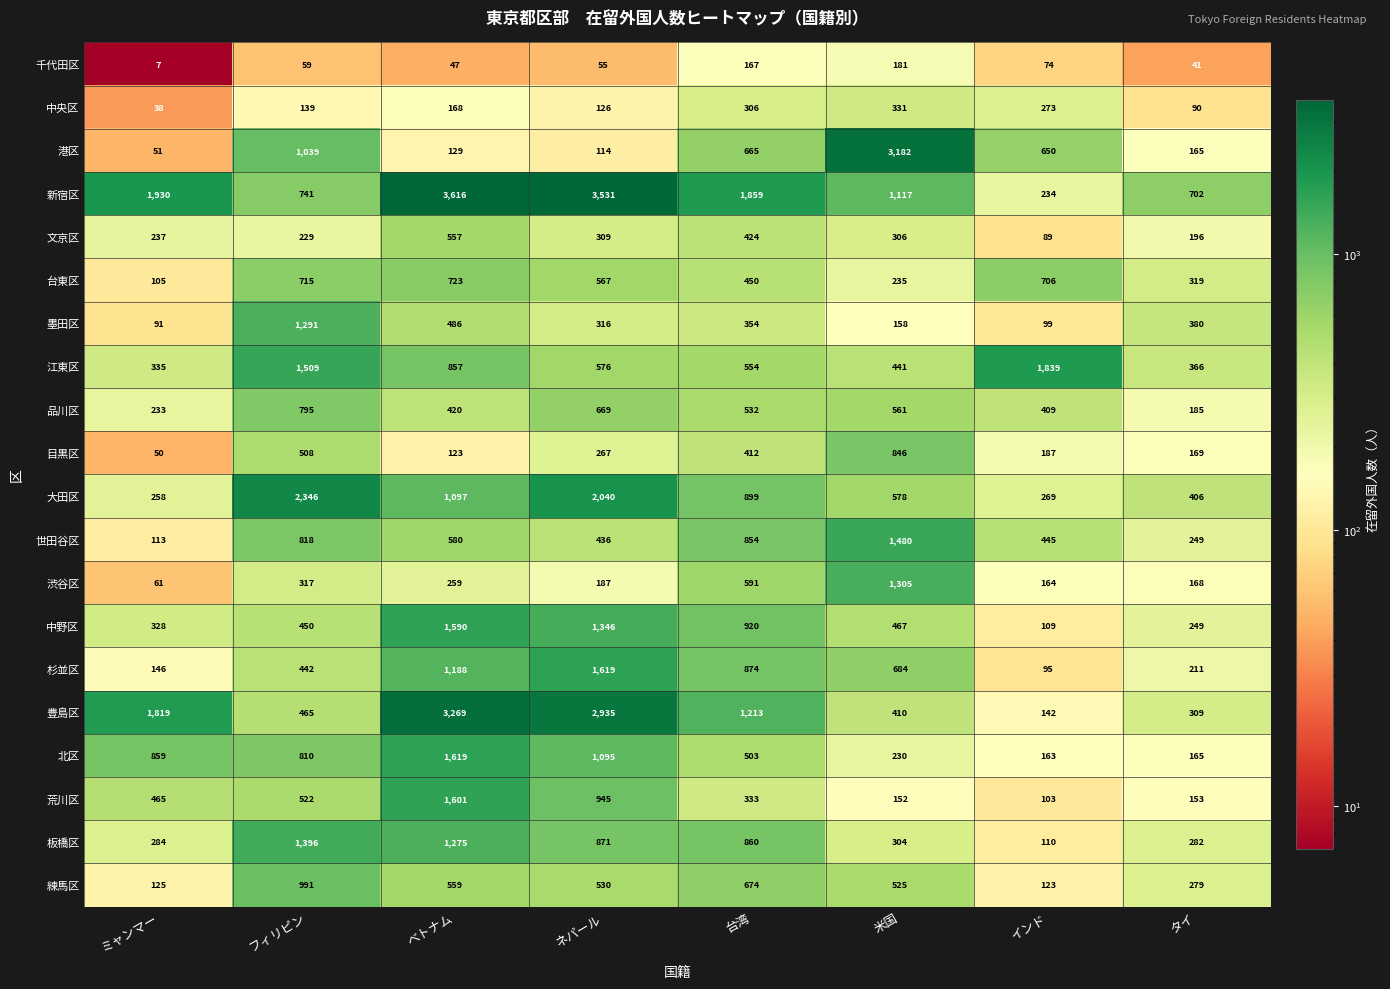

What is the highest value of the 港区 series?

3182